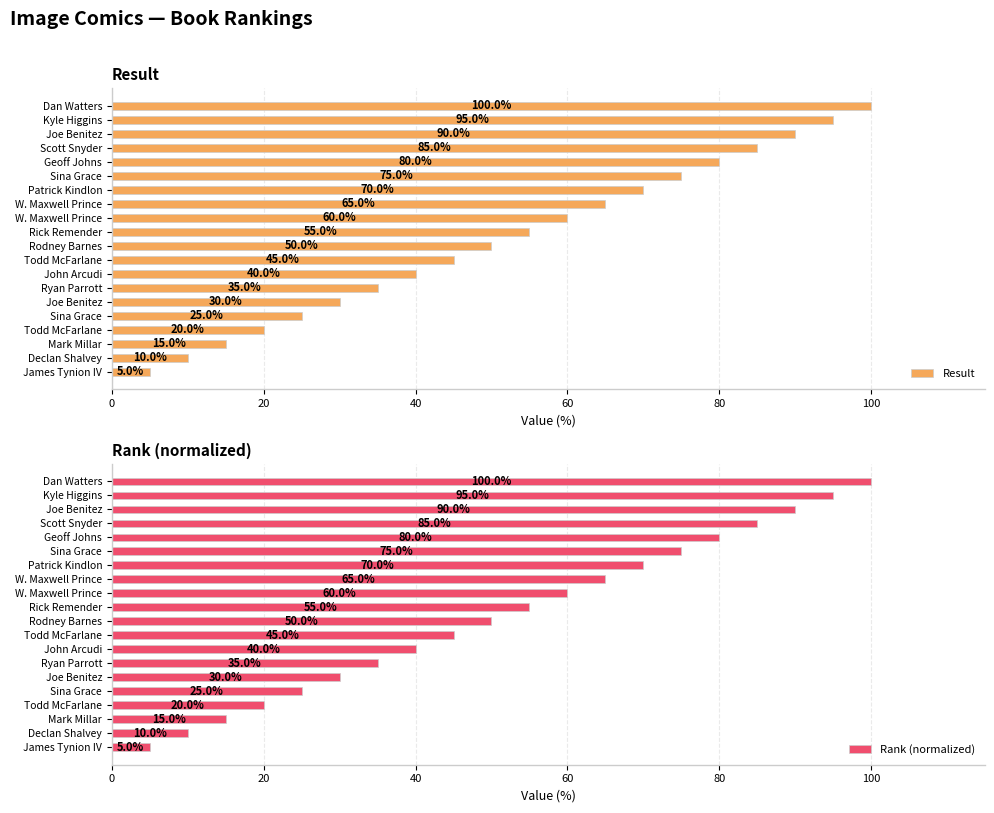

Which series has the largest range (max minus min)?

Result